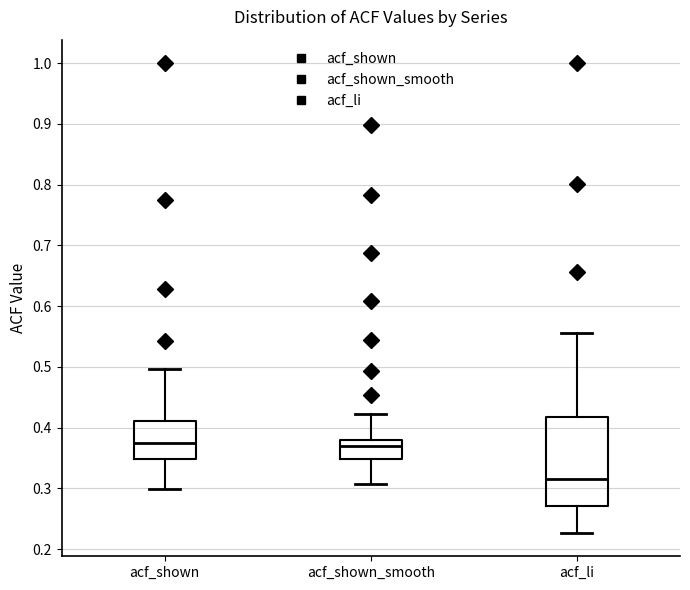

Where is the upper edge of the box for acf_li on the y-axis? The values are not printed on the chart, so give them approximately, as read against the axis.

0.42